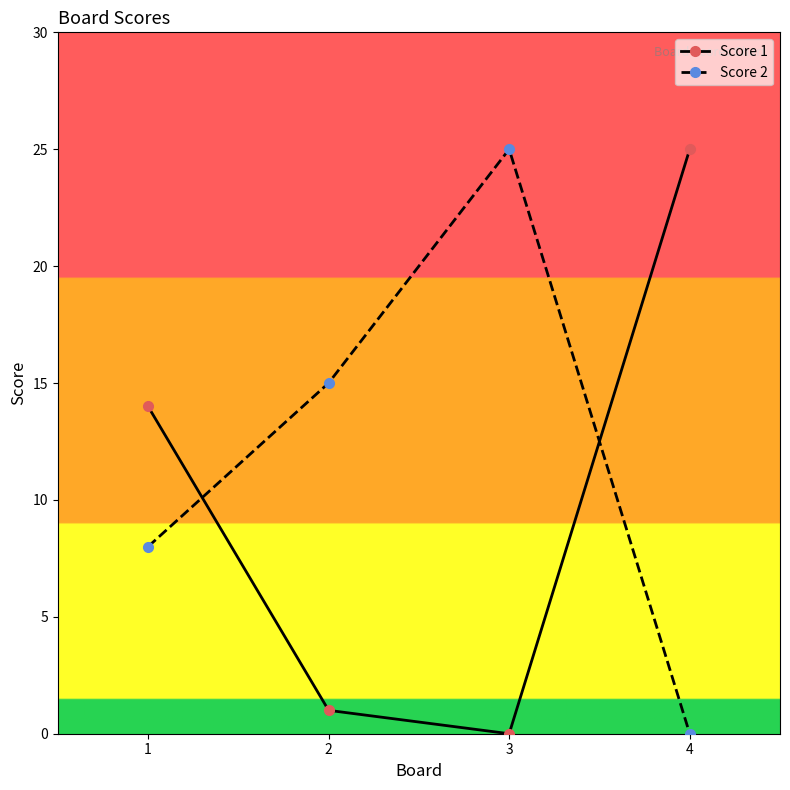

What are all the series names shown in the legend?

Score 1, Score 2